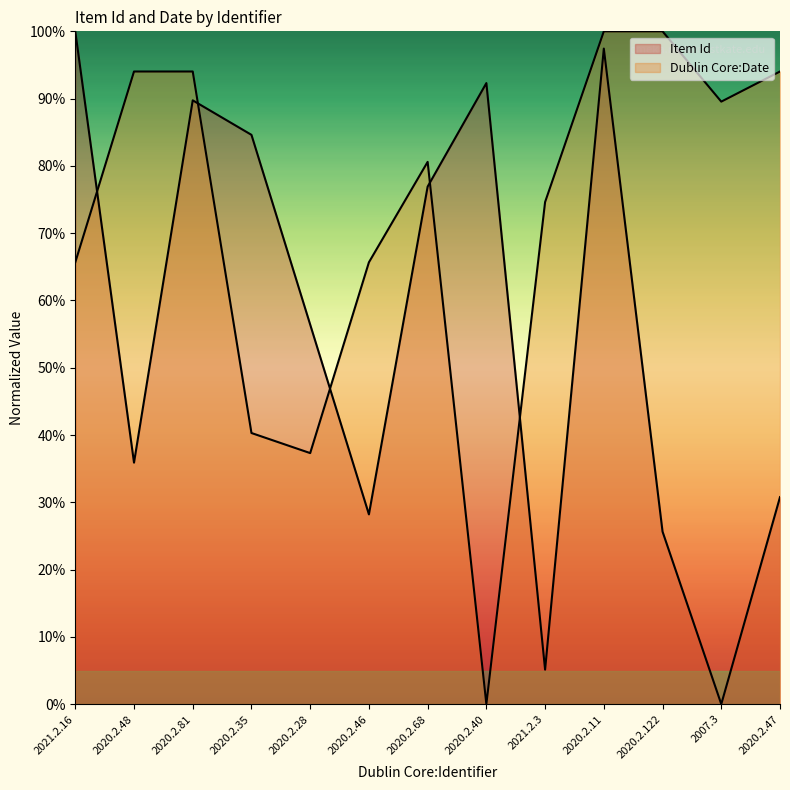

What is the difference between the maximum and minimum values in the Dublin Core:Date series?

100.0